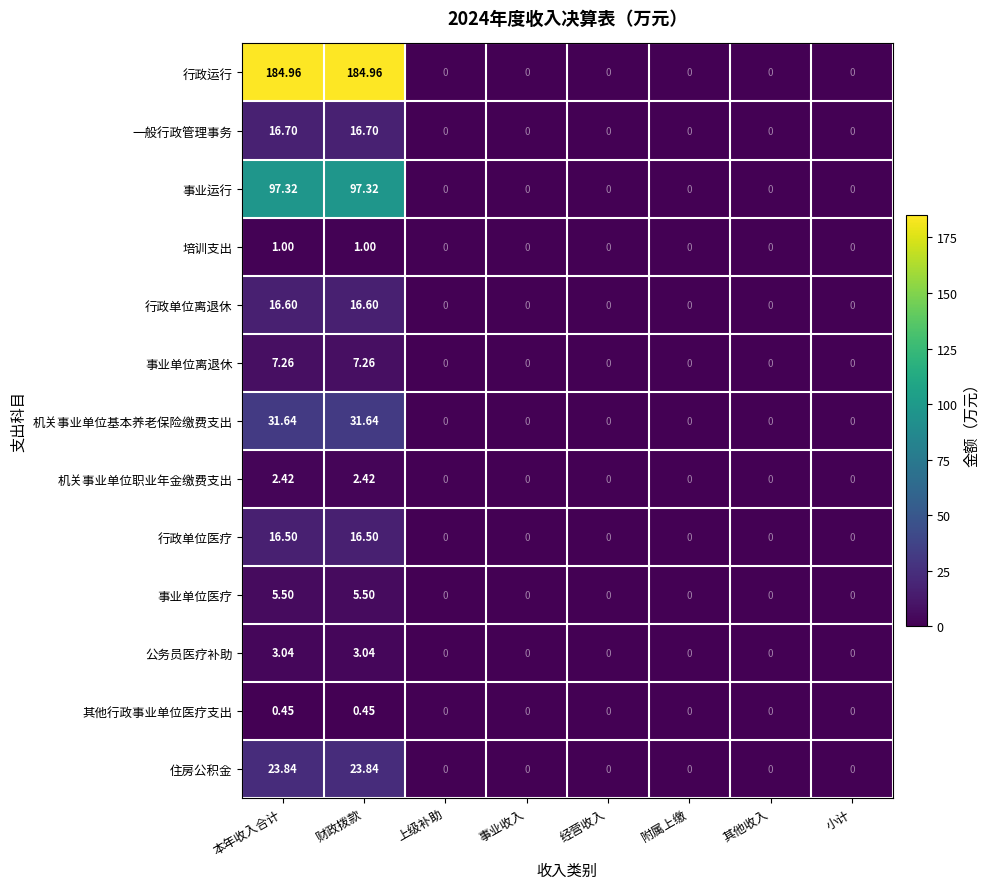

How many series are shown in this chart?

13